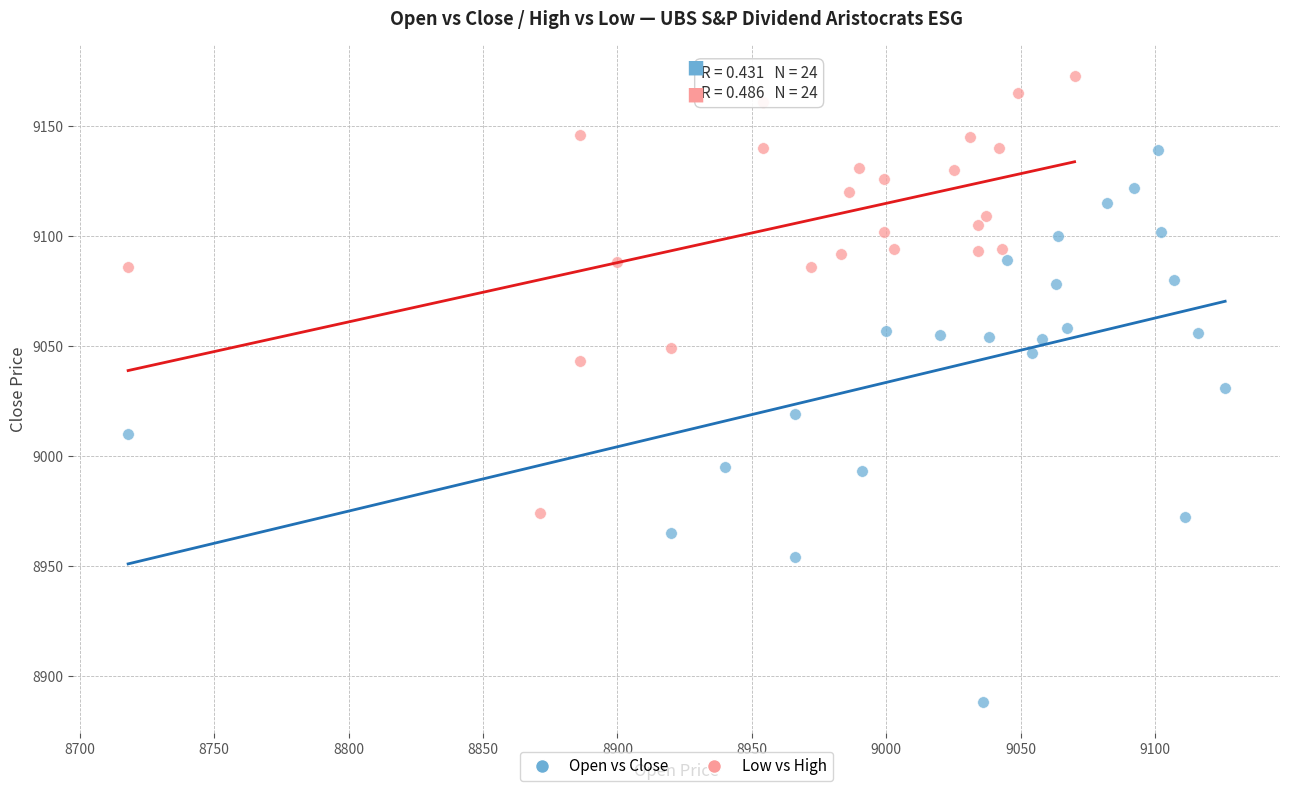

Which series contains the highest Y value?

Low vs High